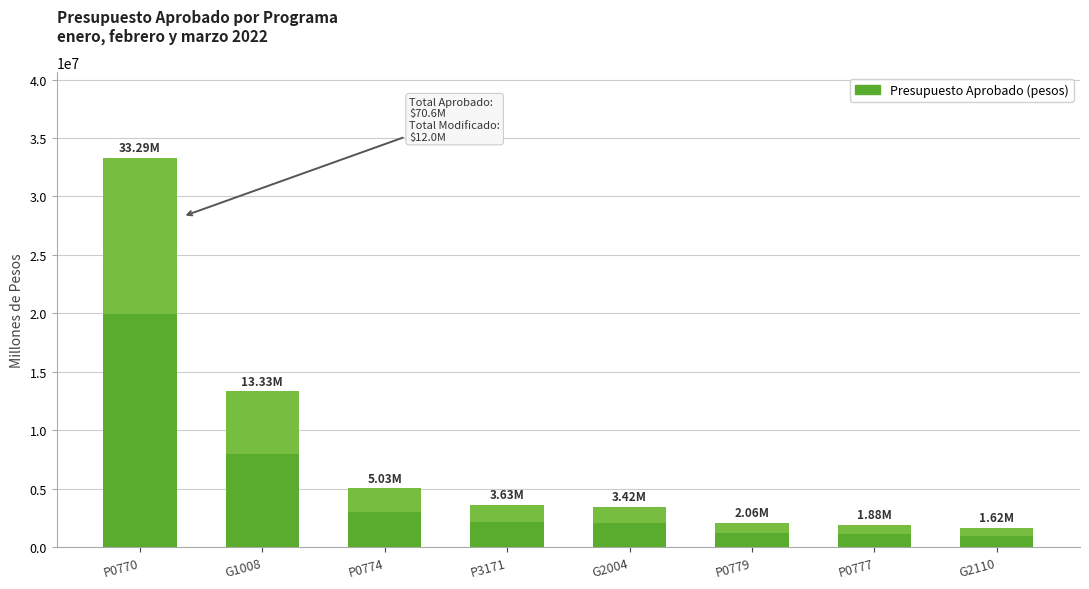

What is the change in value from P0770 to P0779?

-31223523.3